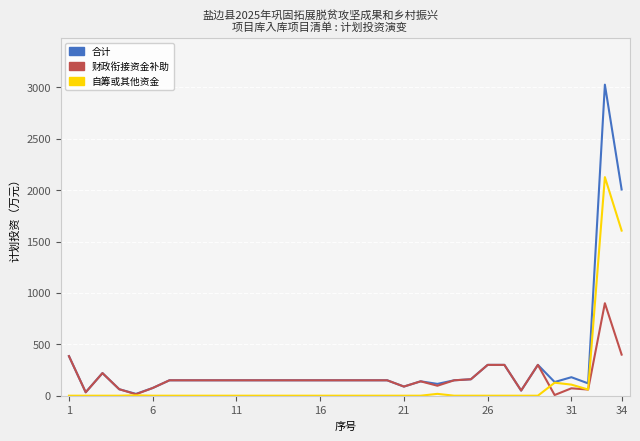

What is the difference between the maximum and minimum values in the 财政衔接资金补助 series?

893.3